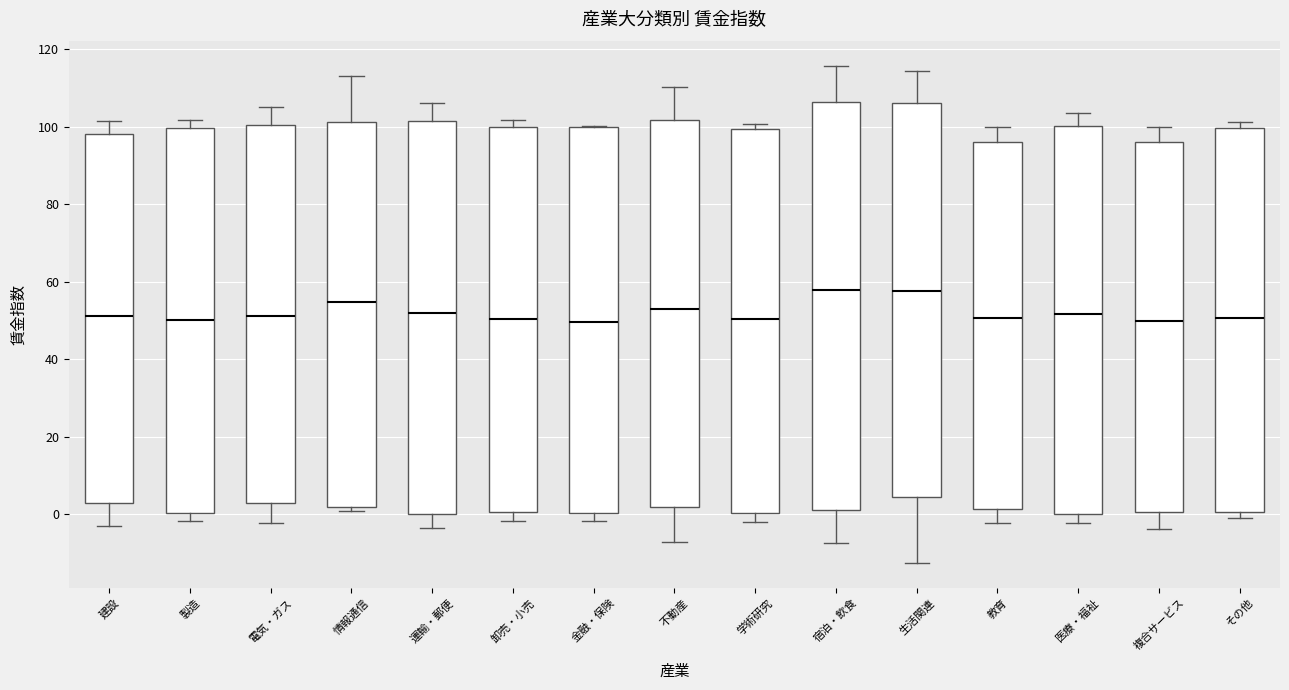

Where does the lower whisker of the box for 運輸・郵便 end on the y-axis? The values are not printed on the chart, so give them approximately, as read against the axis.

-4